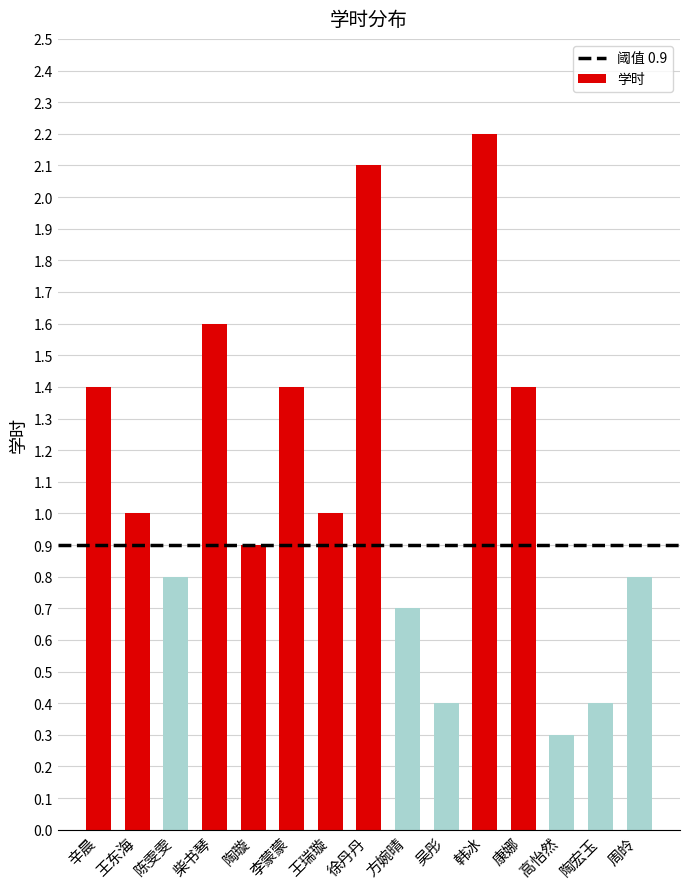

What is the maximum value shown in the chart?

2.2